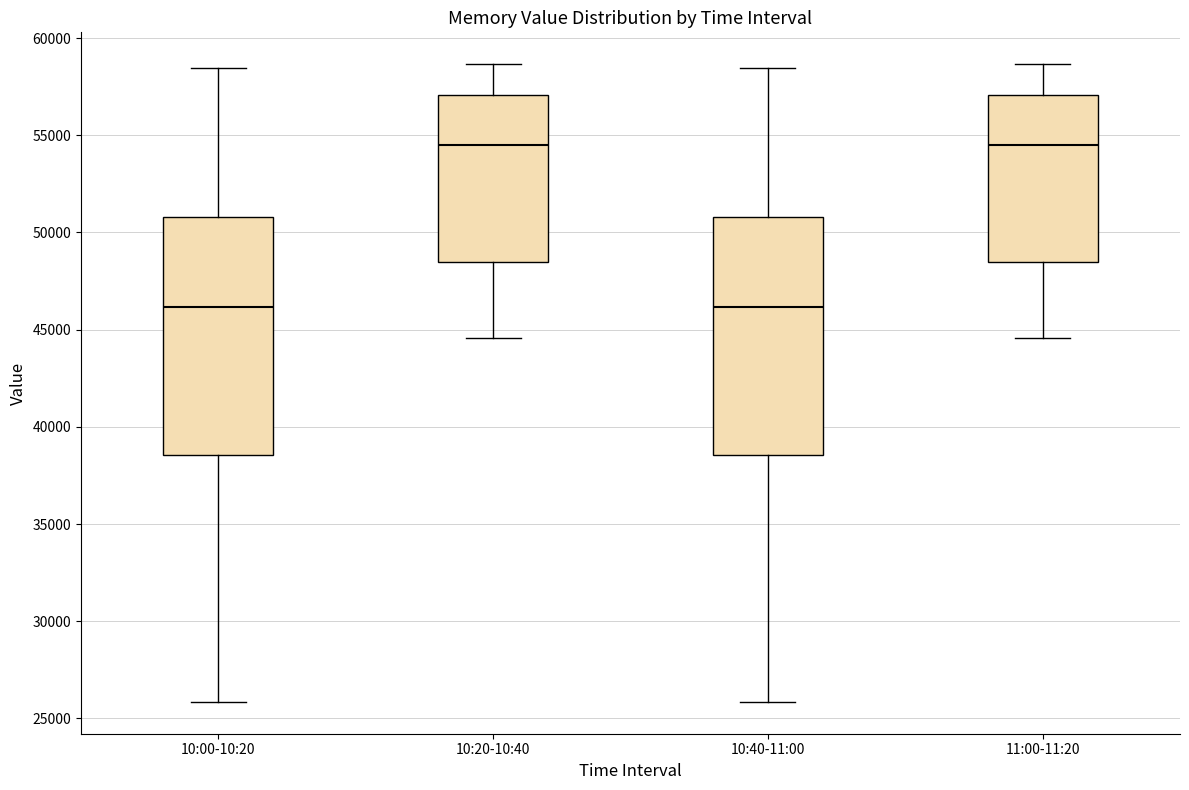

Where is the upper edge of the box for 10:00-10:20 on the y-axis? The values are not printed on the chart, so give them approximately, as read against the axis.

51000